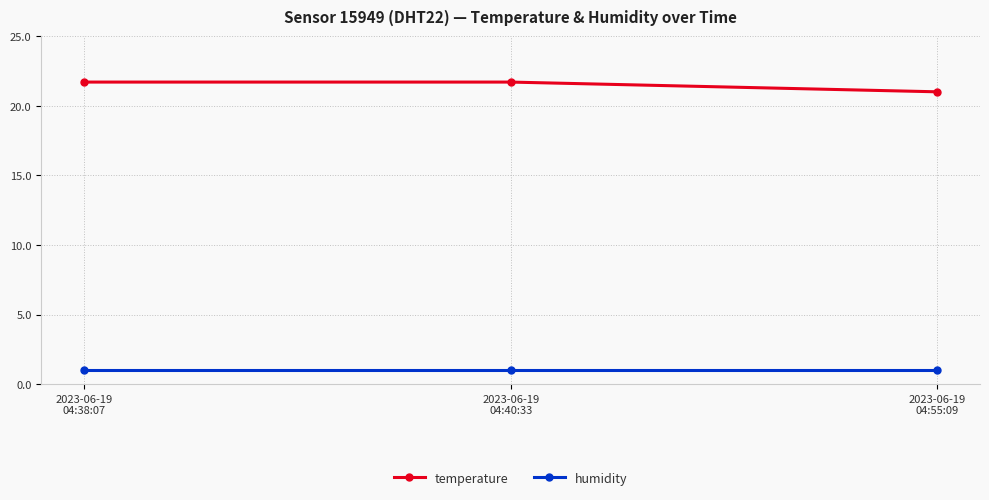

The humidity series shows 0.2 at 2023-06-19
04:55:09. True or false?

False